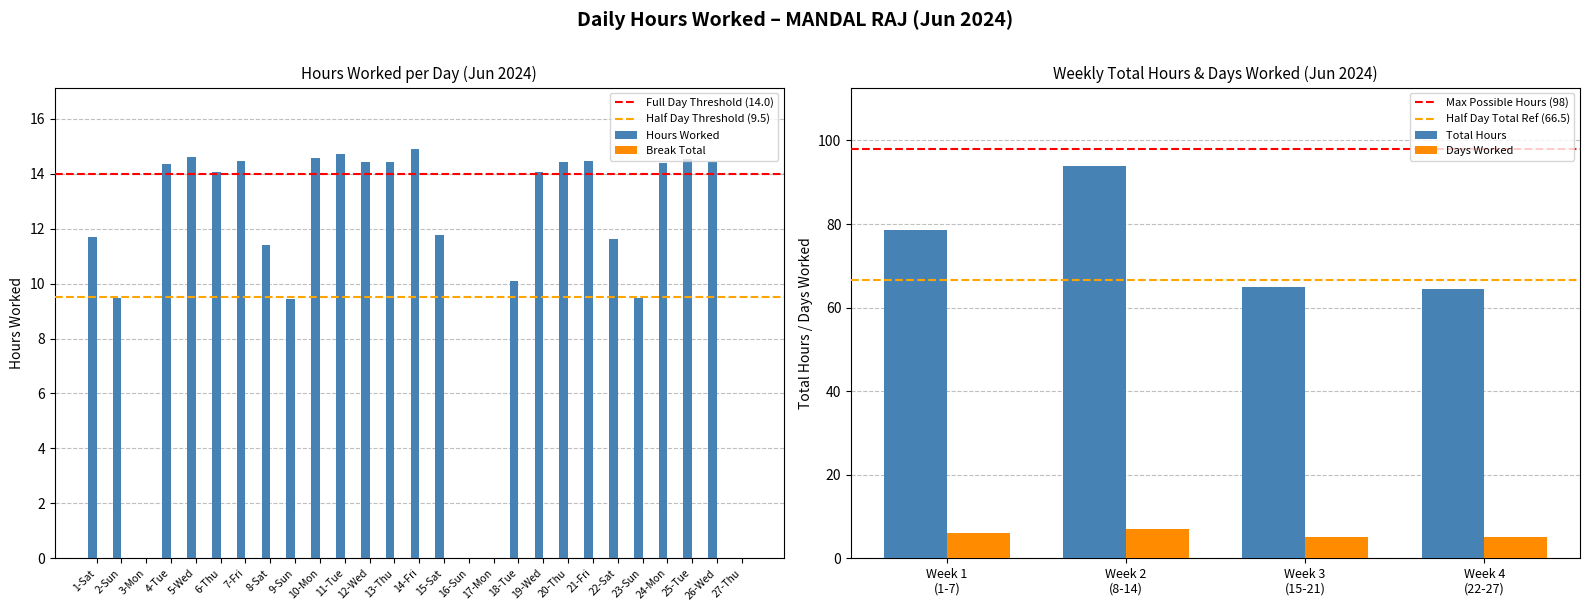

How many bars are there in total?

27